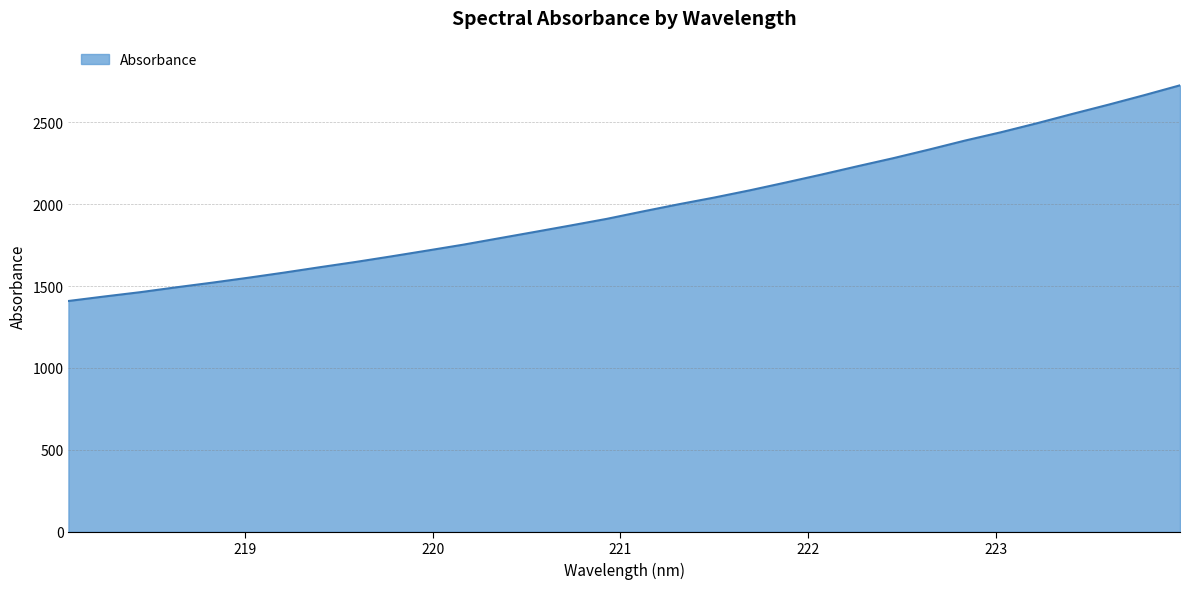

What is the minimum value shown in the chart?

1409.0